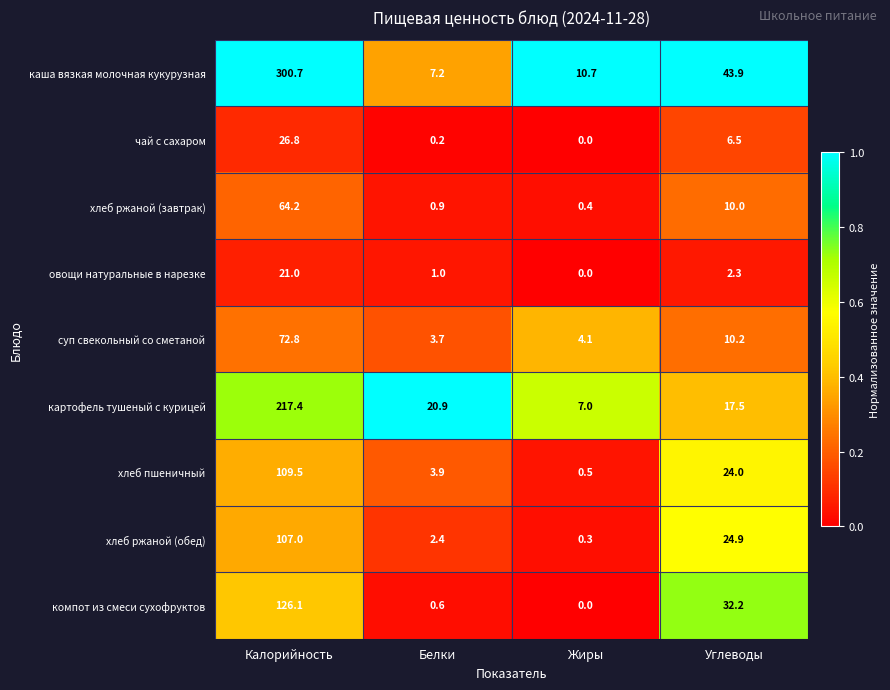

Which series has the largest total across all categories?

каша вязкая молочная кукурузная